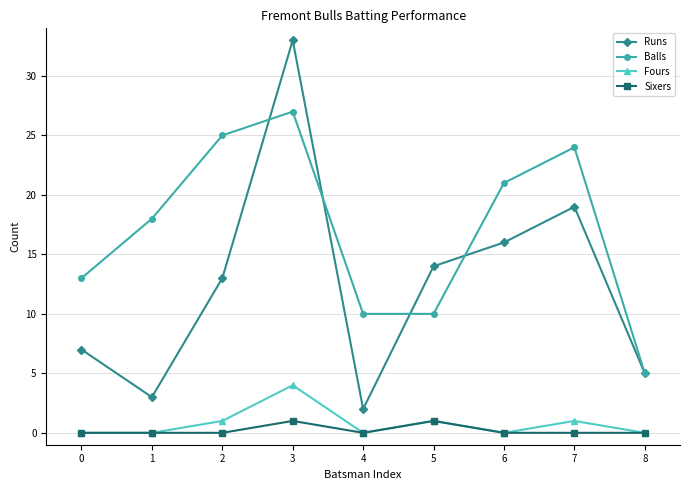

In Fours, how many points are higher than both neighbors (excluding endpoints)?

3